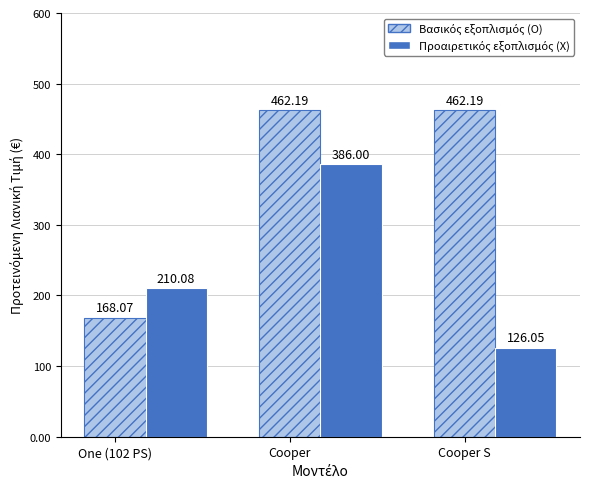

At which category is the sum across all series the highest?

Cooper